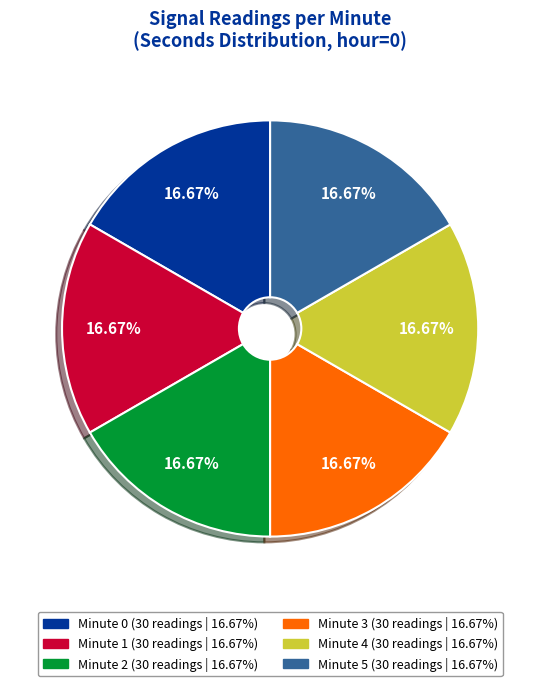

Approximately how many times larger is the value at Minute 4 compared to Minute 5?

1.0